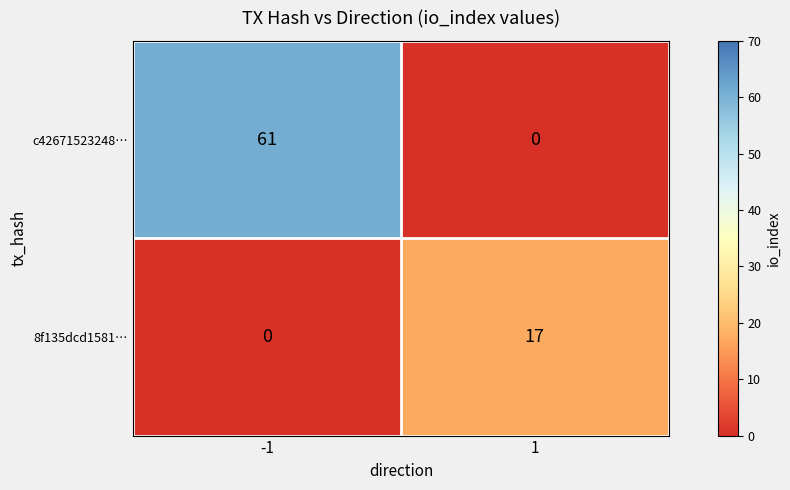

How many categories are shown in the chart?

2